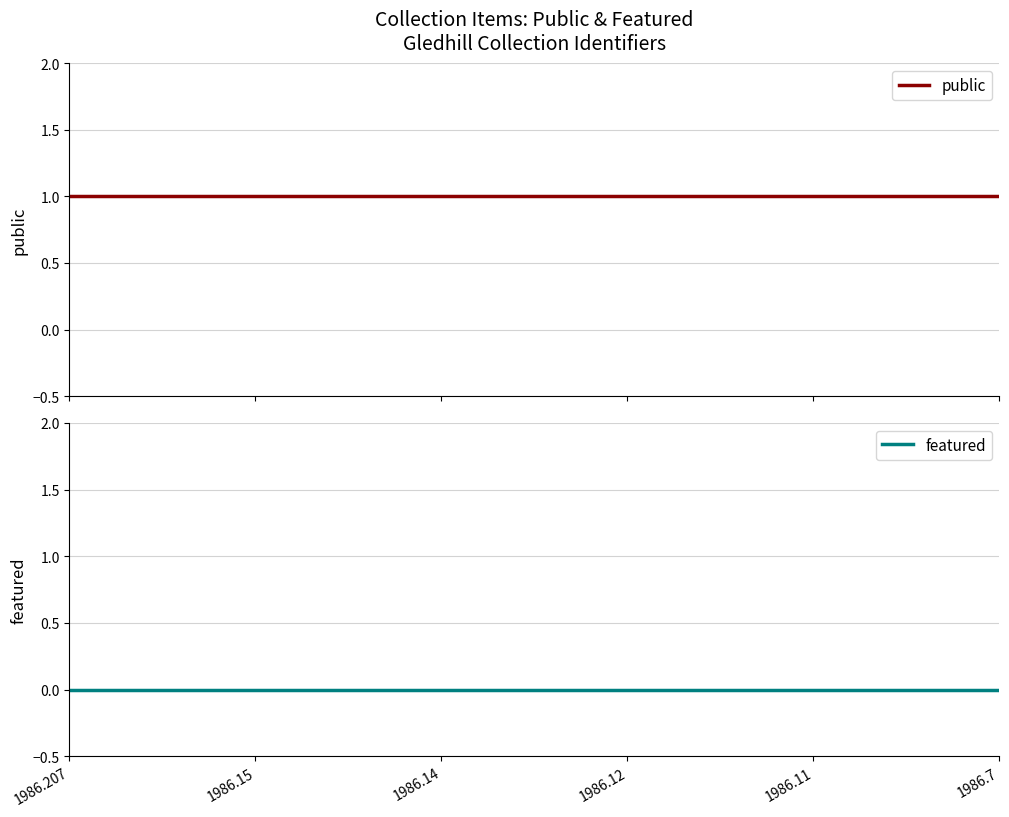

Which has a higher value, 1986.11 or 1986.14?

1986.11